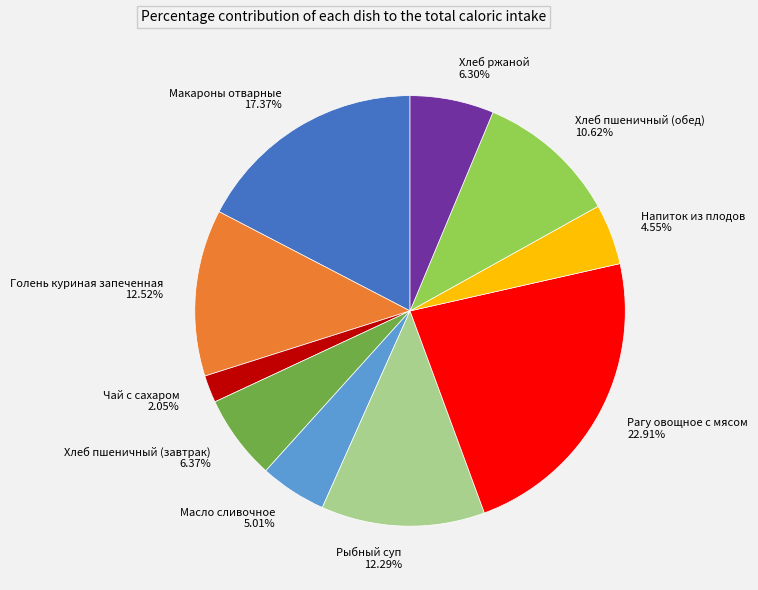

To the nearest percent, what is the difference between the largest and smallest slice percentages?

21%